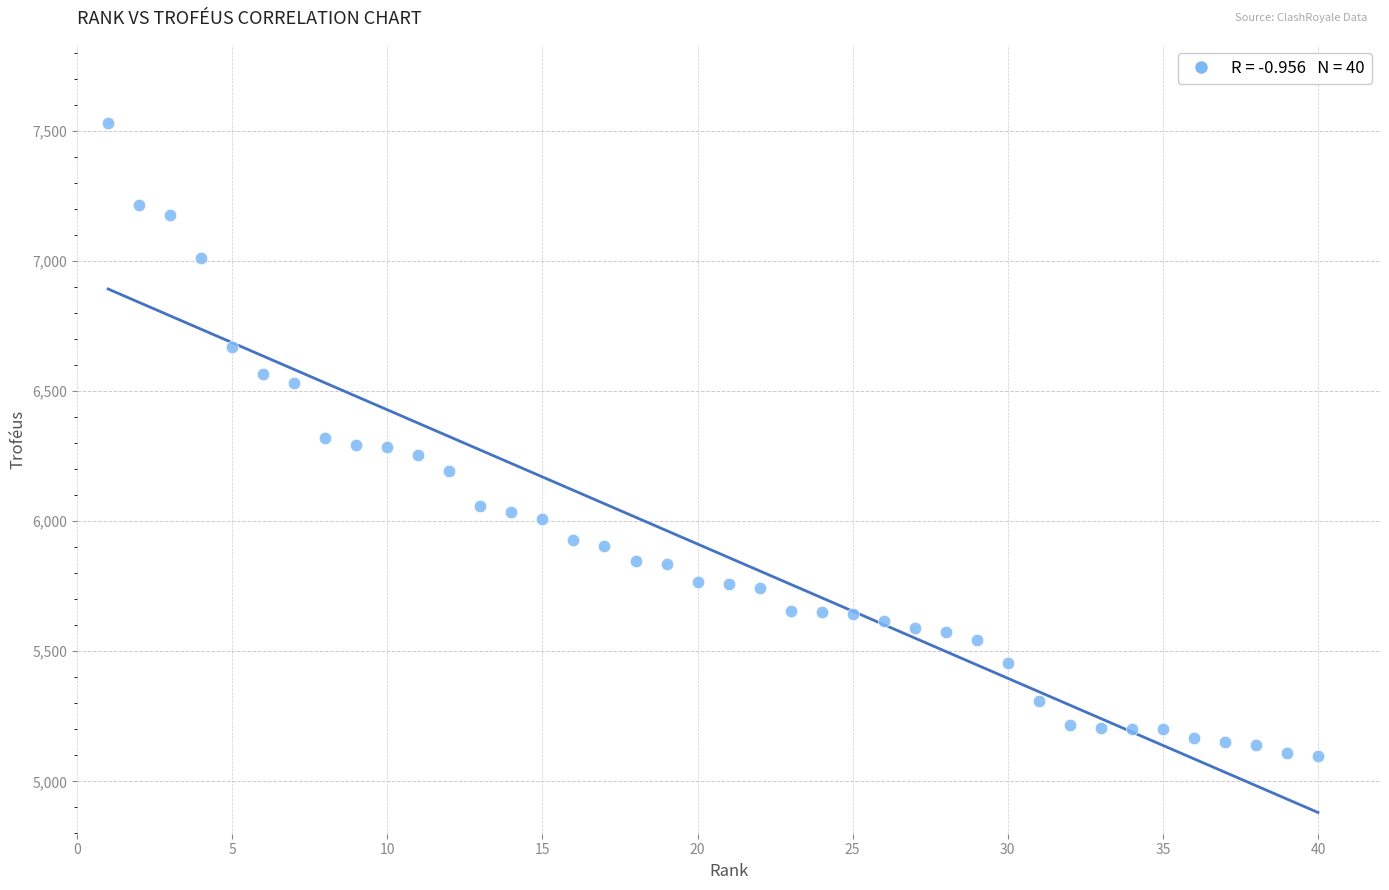

What is the range of X values (max minus min)?

39